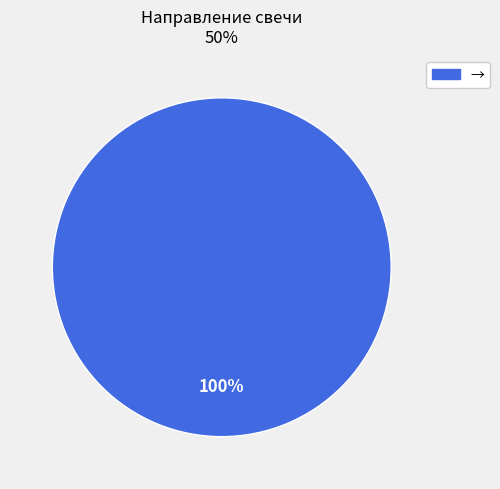

Does any single category account for the majority?

Yes